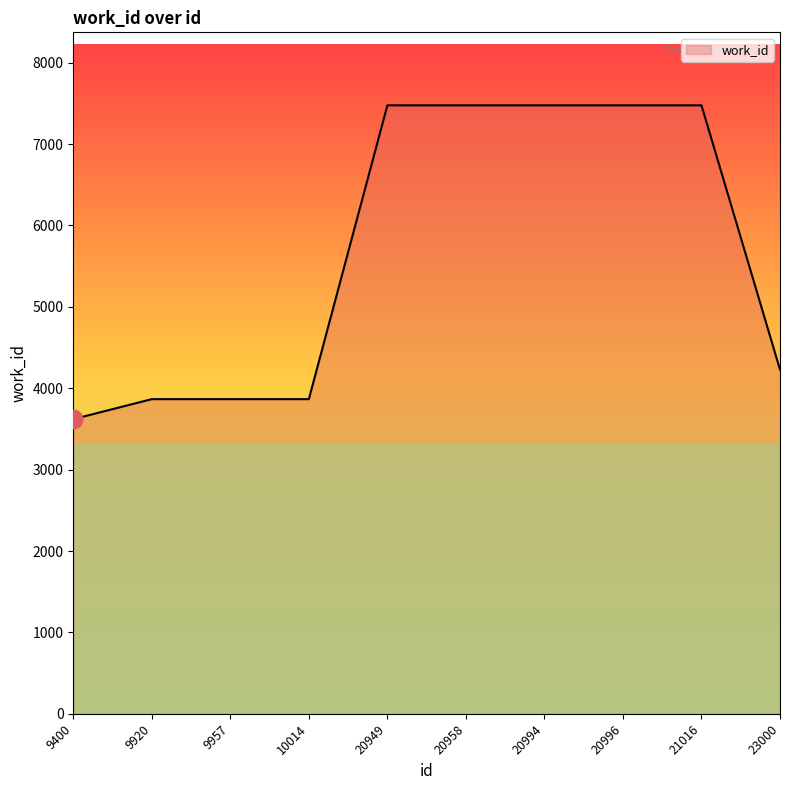

Between 20994 and 23000, which is larger?

20994